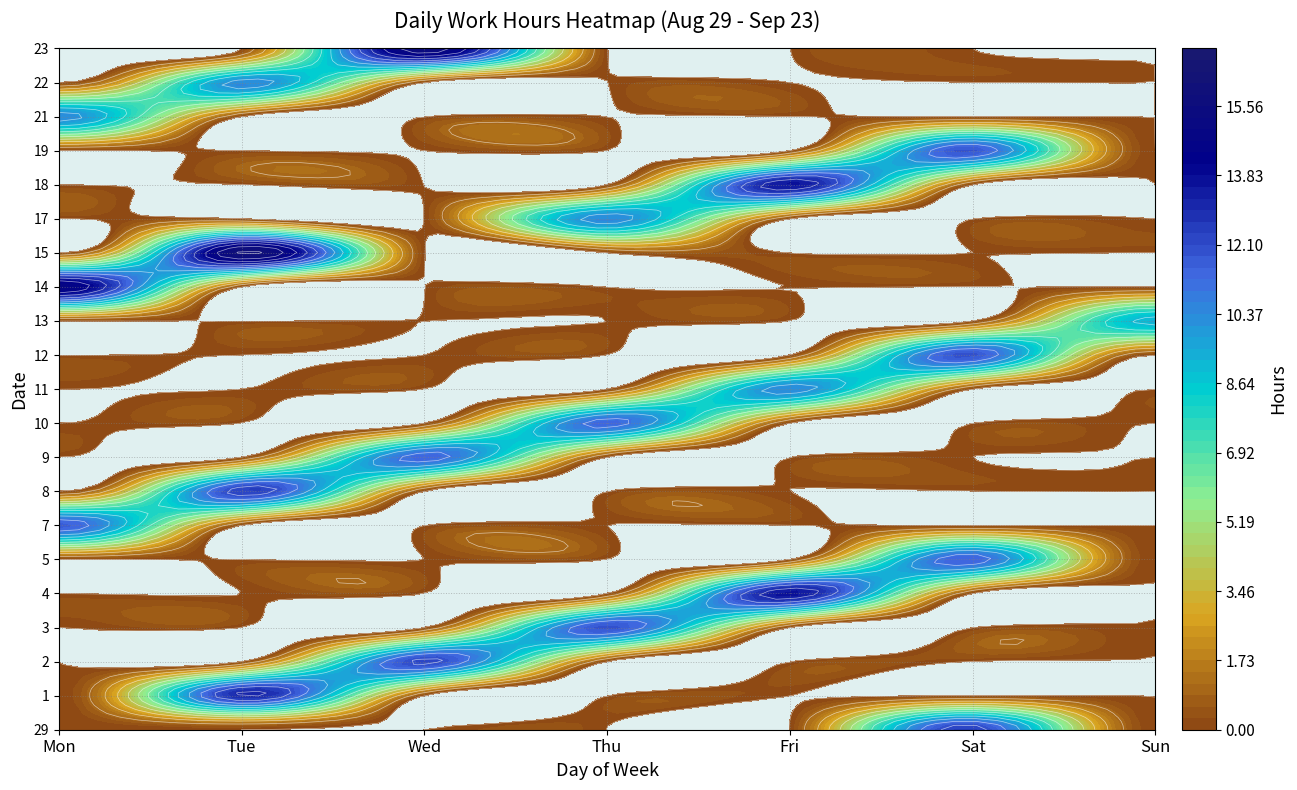

What is the difference between the maximum and minimum values in the 14 series?

14.9